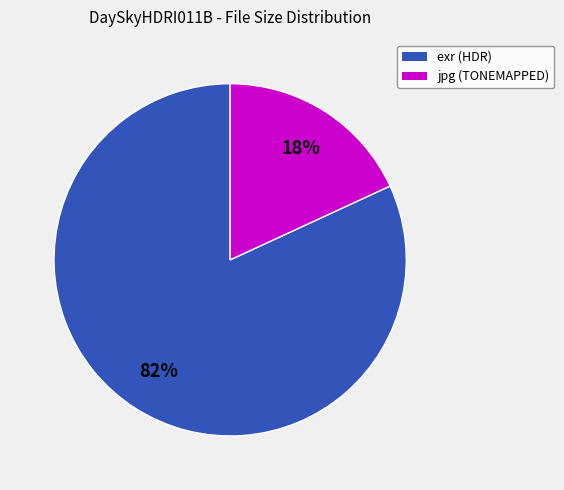

Does any single category account for the majority?

Yes